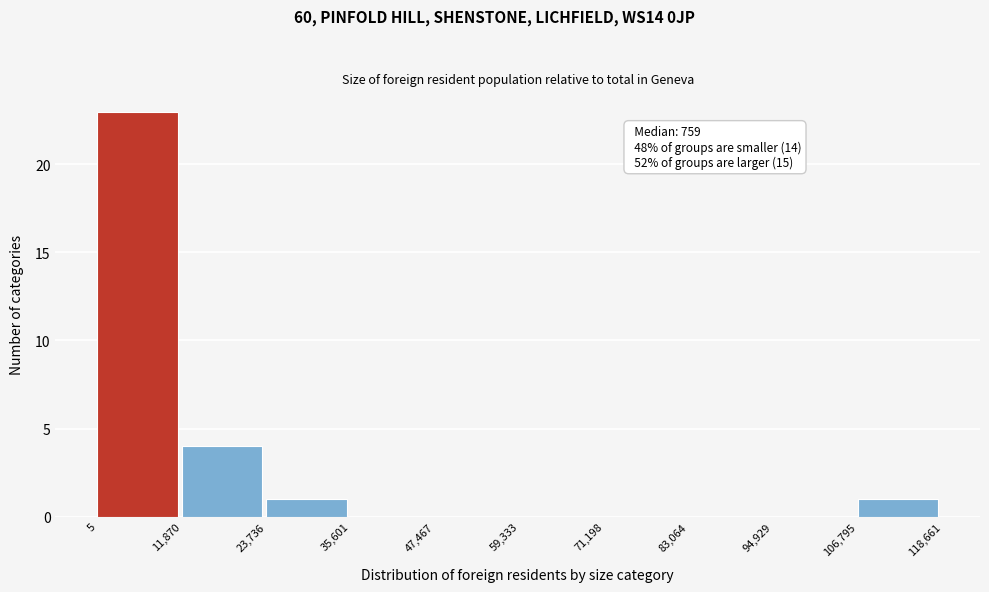

Over which range of the x-axis is the bar tallest?

5 to 11,870